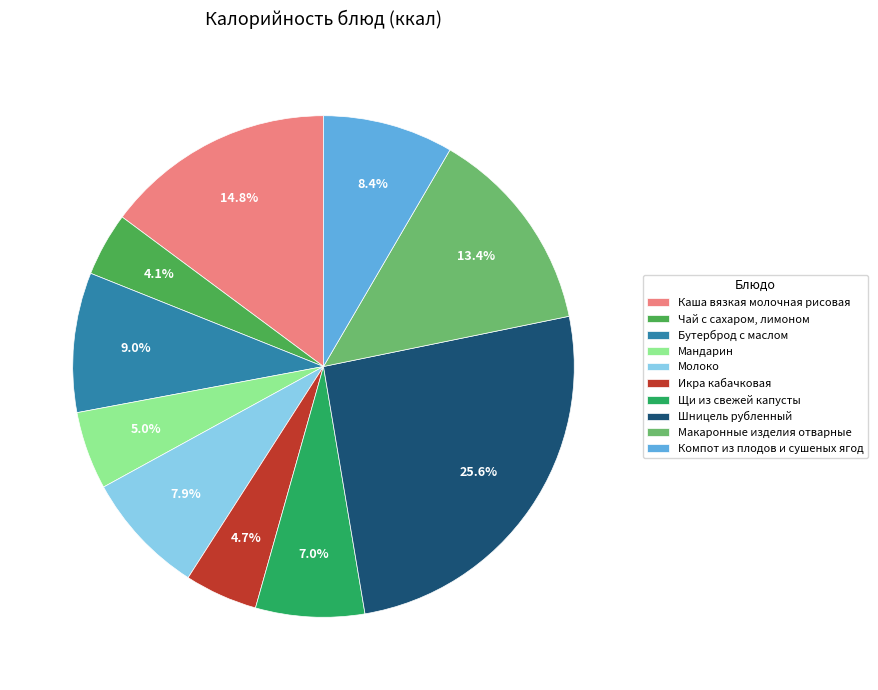

To the nearest percent, what is the combined percentage of Икра кабачковая and Щи из свежей капусты?

12%